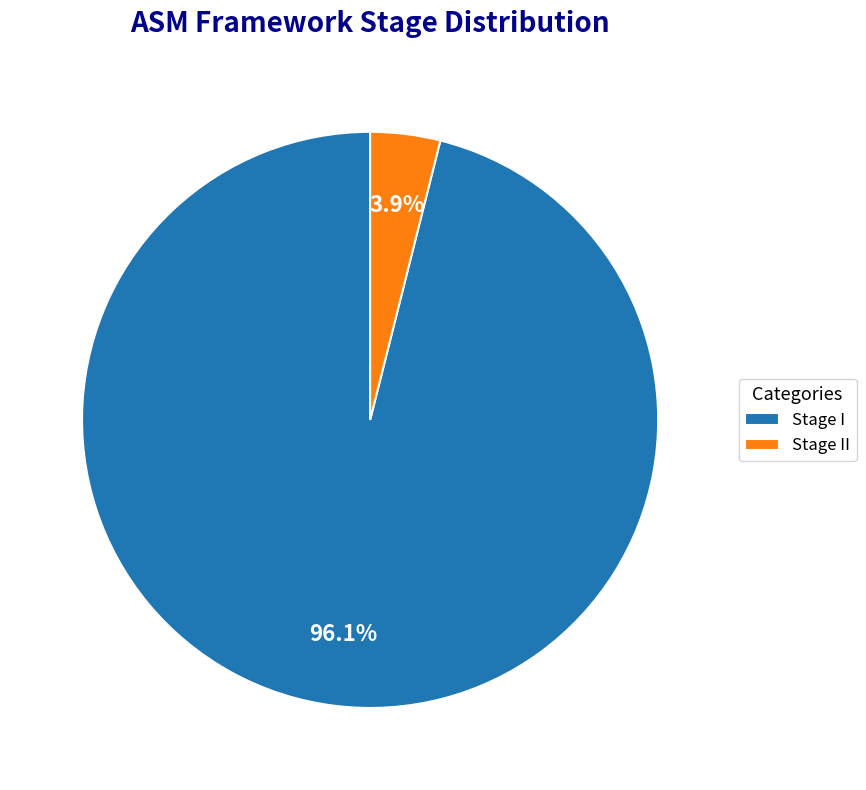

Does Stage II account for over 50% of the chart?

No